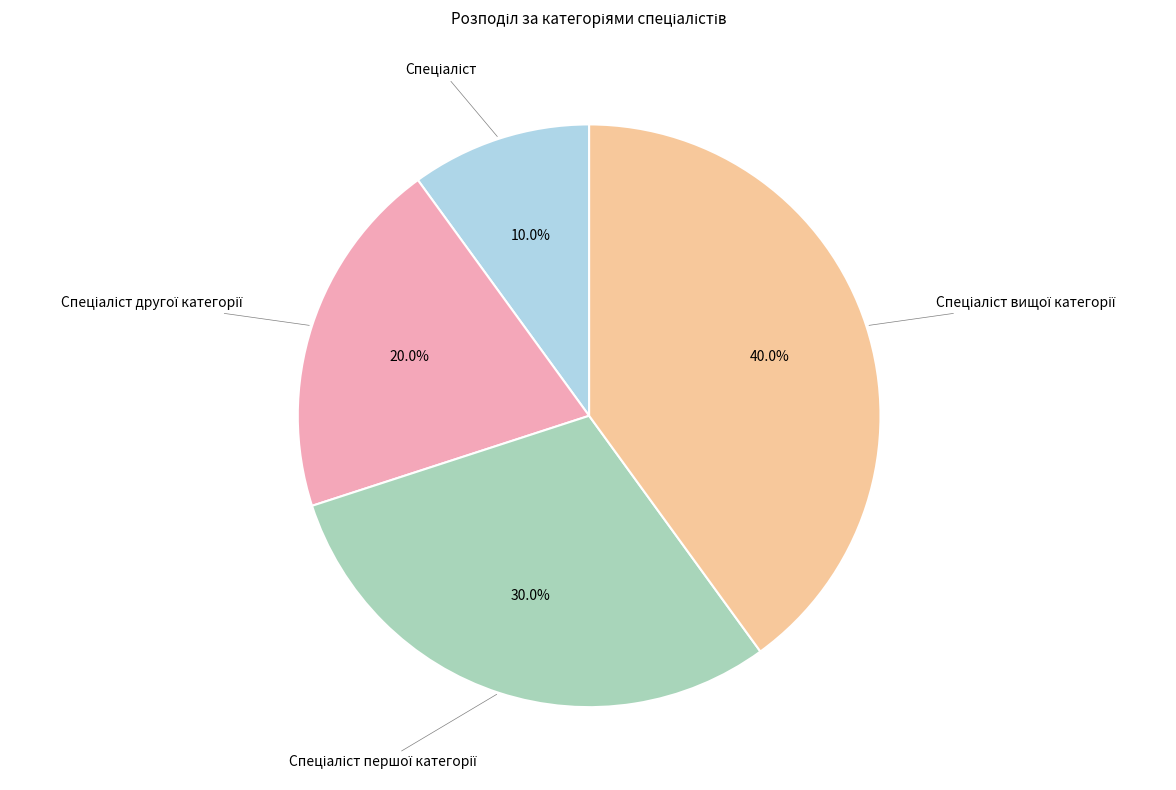

Is there any slice that represents more than half of the pie?

No